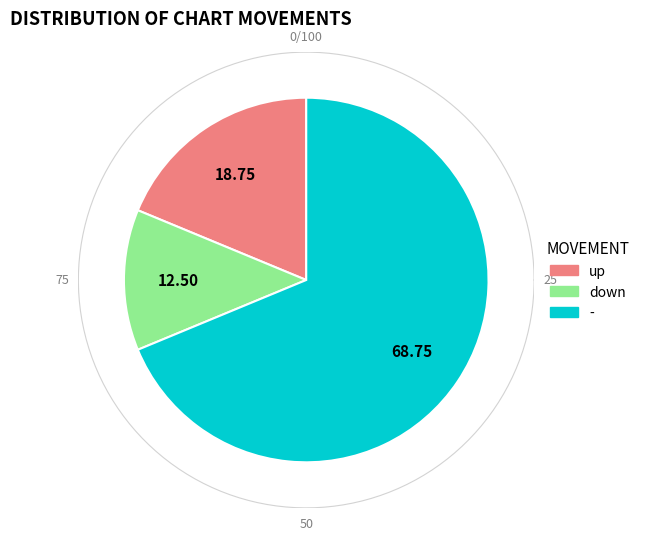

To the nearest percent, what is the difference between the - and down slice percentages?

56%